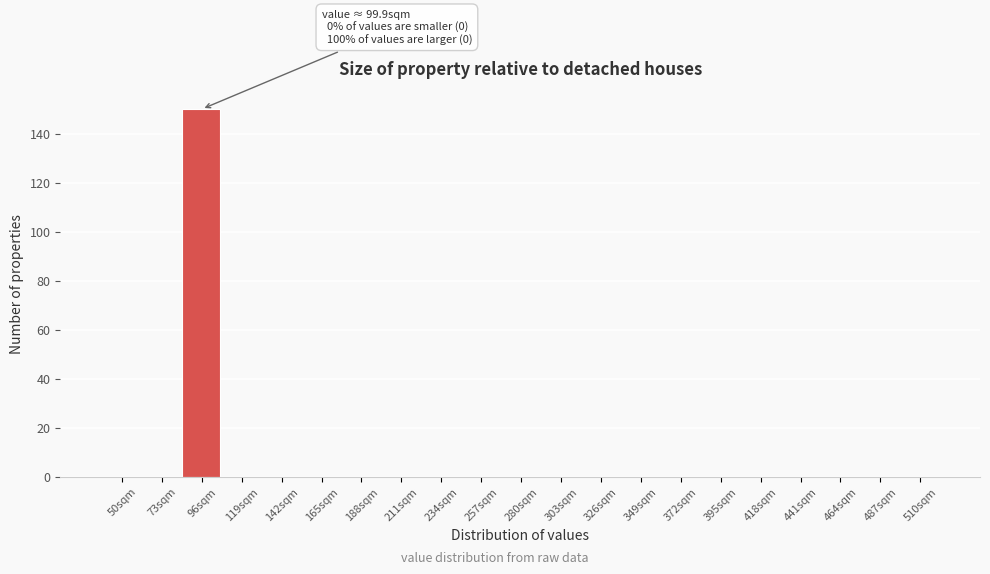

Reading left to right, list all the values displayed in this chart.

50sqm=0	73sqm=0	96sqm=150	119sqm=0	142sqm=0	165sqm=0	188sqm=0	211sqm=0	234sqm=0	257sqm=0	280sqm=0	303sqm=0	326sqm=0	349sqm=0	372sqm=0	395sqm=0	418sqm=0	441sqm=0	464sqm=0	487sqm=0	510sqm=0